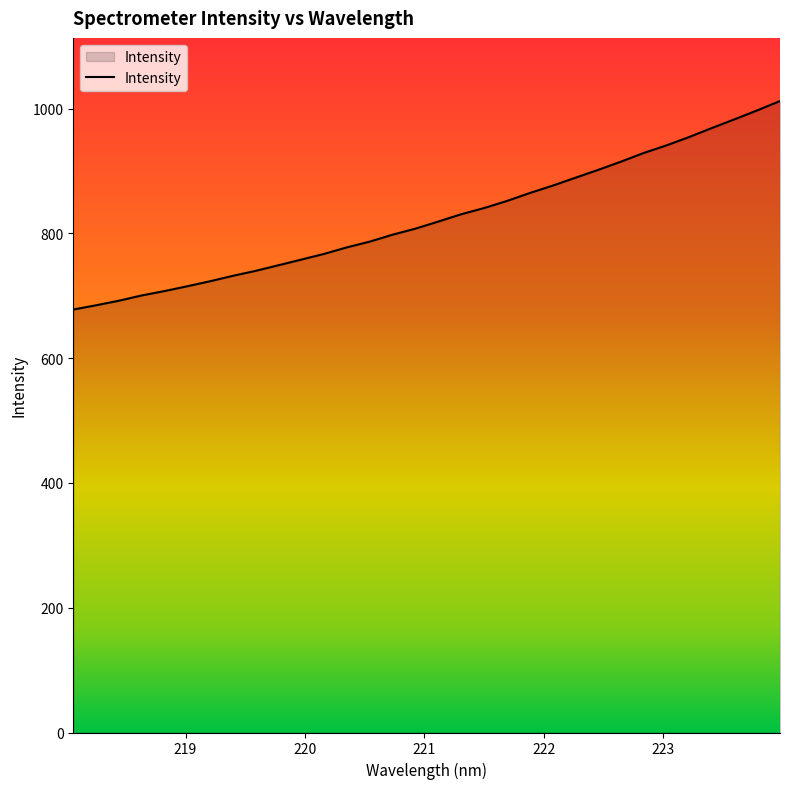

Count the number of data series in this chart.

1